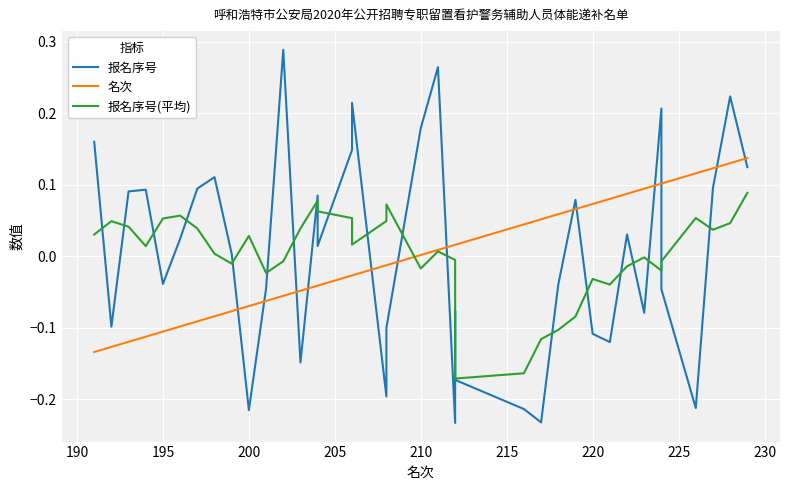

How many lines are shown in the chart?

3